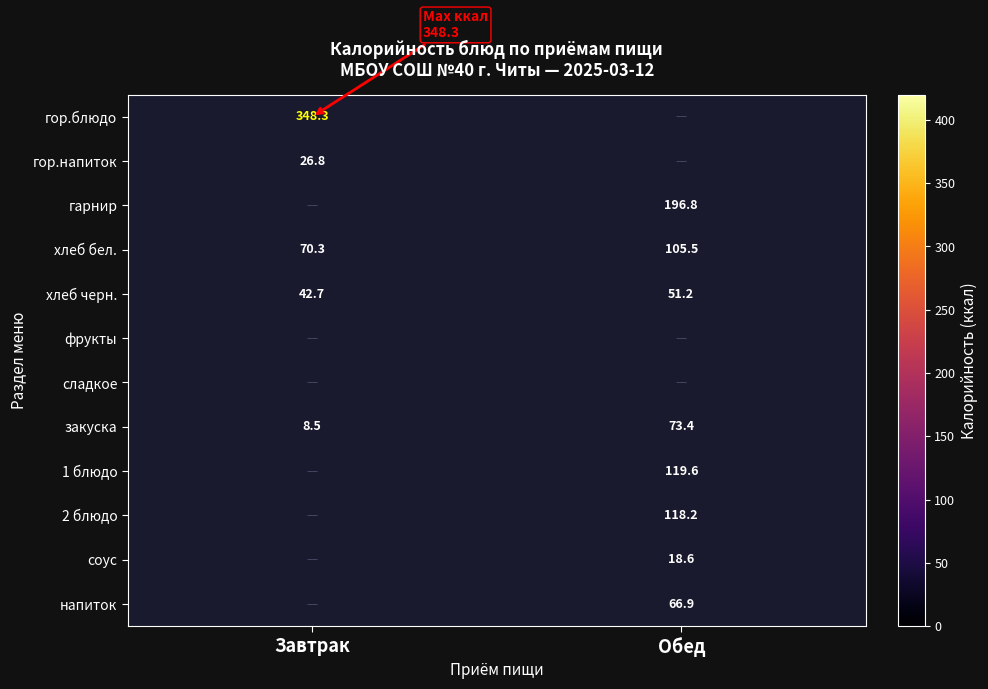

What is the sum of the хлеб черн. values at Завтрак and Обед?

93.9